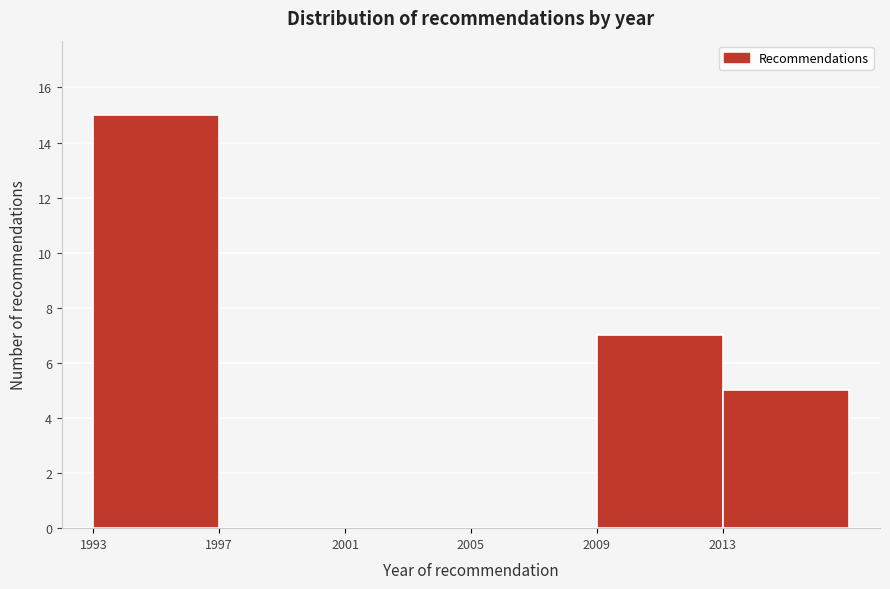

Which range on the x-axis has the tallest bar?

1993 to 1997